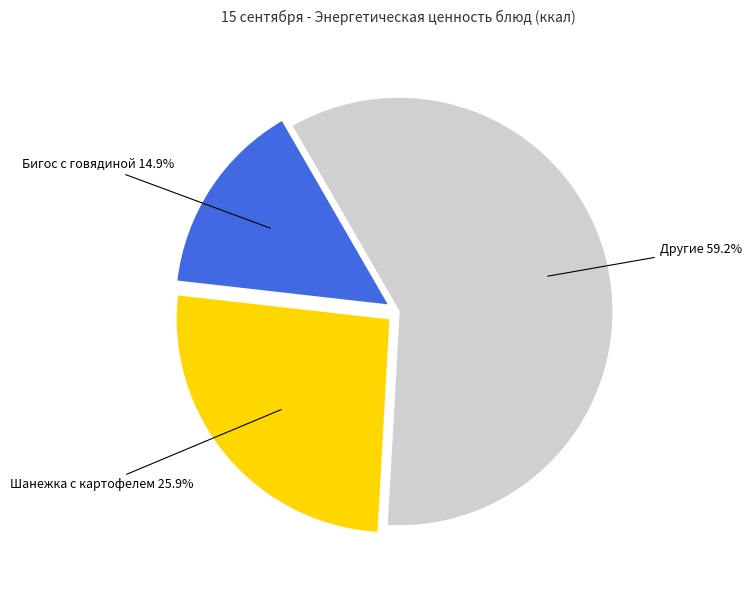

Does any single category account for the majority?

Yes